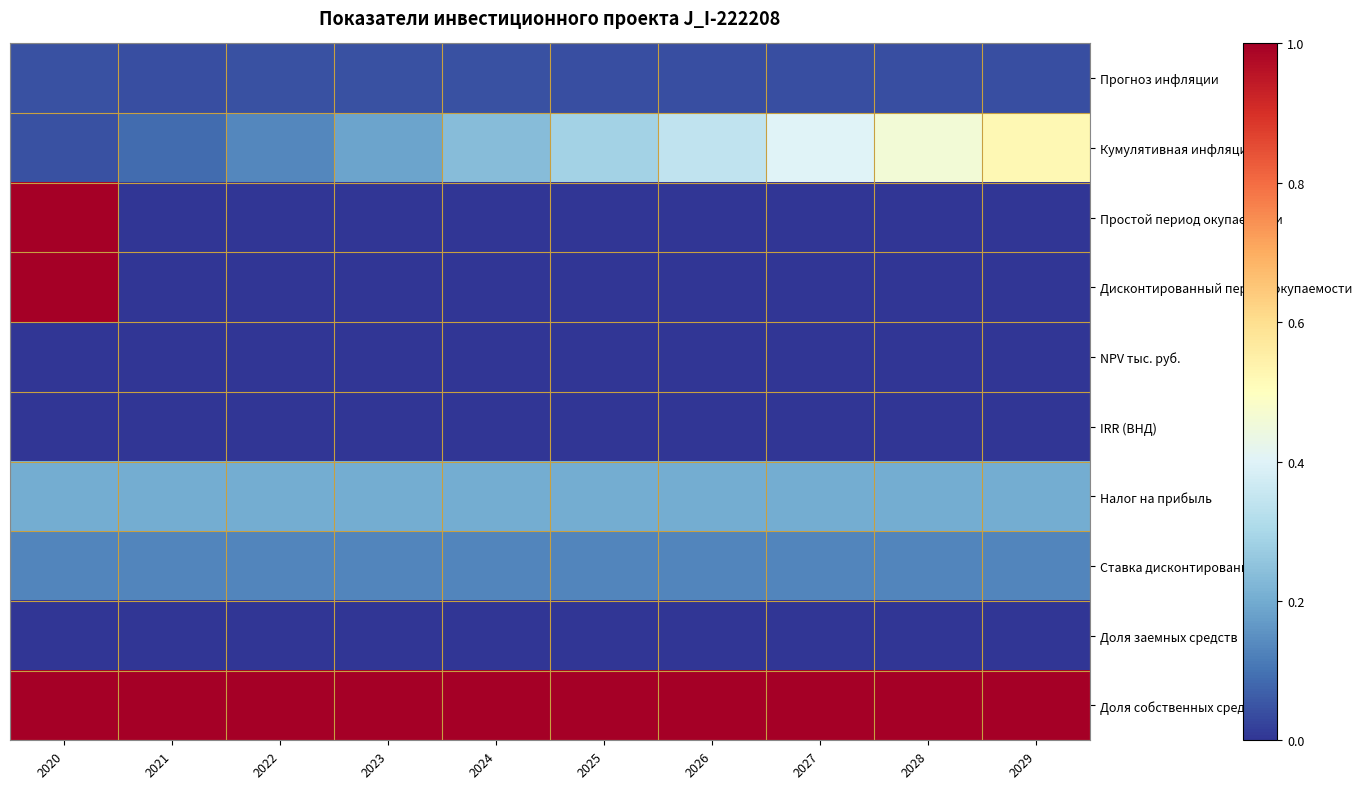

Reading right to left, list all the values displayed in this chart.

Прогноз инфляции: 2029=0.0	2028=0.0	2027=0.0	2026=0.0	2025=0.0	2024=0.0	2023=0.0	2022=0.0	2021=0.0	2020=0.0
Кумулятивная инфляция: 2029=0.5	2028=0.5	2027=0.4	2026=0.3	2025=0.3	2024=0.2	2023=0.2	2022=0.1	2021=0.1	2020=0.0
Простой период окупаемости: 2029=0.0	2028=0.0	2027=0.0	2026=0.0	2025=0.0	2024=0.0	2023=0.0	2022=0.0	2021=0.0	2020=1.0
Дисконтированный период окупаемости: 2029=0.0	2028=0.0	2027=0.0	2026=0.0	2025=0.0	2024=0.0	2023=0.0	2022=0.0	2021=0.0	2020=1.0
NPV тыс. руб.: 2029=0.0	2028=0.0	2027=0.0	2026=0.0	2025=0.0	2024=0.0	2023=0.0	2022=0.0	2021=0.0	2020=0.0
IRR (ВНД): 2029=0.0	2028=0.0	2027=0.0	2026=0.0	2025=0.0	2024=0.0	2023=0.0	2022=0.0	2021=0.0	2020=0.0
Налог на прибыль: 2029=0.2	2028=0.2	2027=0.2	2026=0.2	2025=0.2	2024=0.2	2023=0.2	2022=0.2	2021=0.2	2020=0.2
Ставка дисконтирования: 2029=0.1	2028=0.1	2027=0.1	2026=0.1	2025=0.1	2024=0.1	2023=0.1	2022=0.1	2021=0.1	2020=0.1
Доля заемных средств: 2029=0.0	2028=0.0	2027=0.0	2026=0.0	2025=0.0	2024=0.0	2023=0.0	2022=0.0	2021=0.0	2020=0.0
Доля собственных средств: 2029=1.0	2028=1.0	2027=1.0	2026=1.0	2025=1.0	2024=1.0	2023=1.0	2022=1.0	2021=1.0	2020=1.0